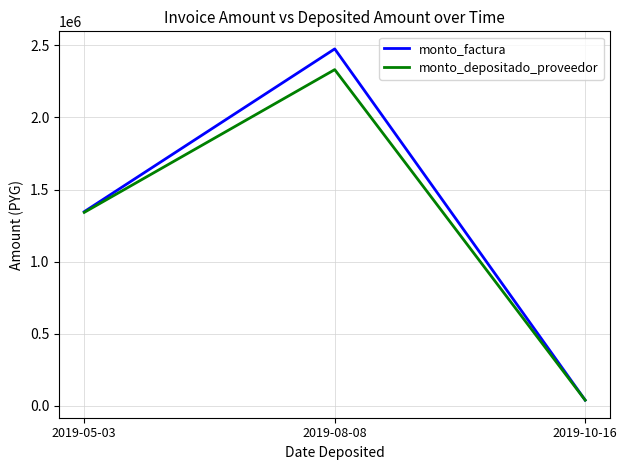

At how many categories does at least one series exceed 201961?

2